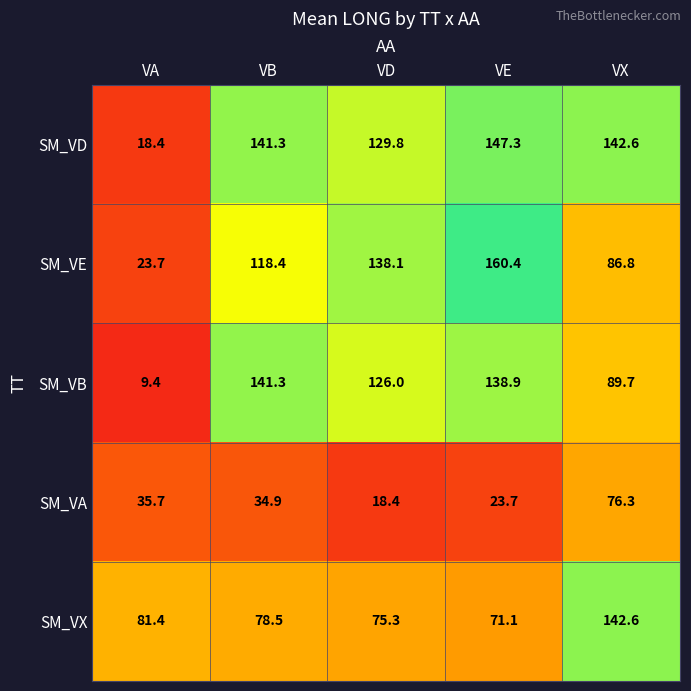

What is the lowest value of the SM_VD series?

18.4